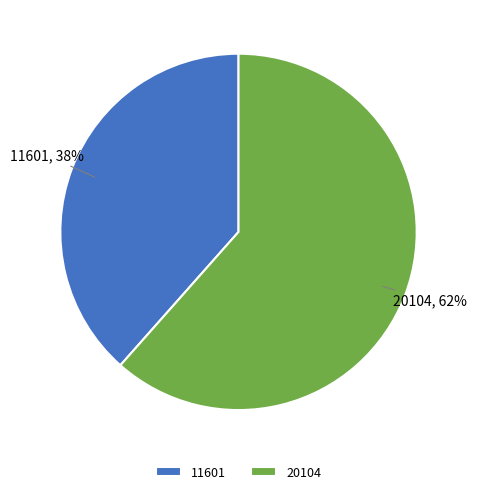

Between 11601 and 20104, which is larger?

20104